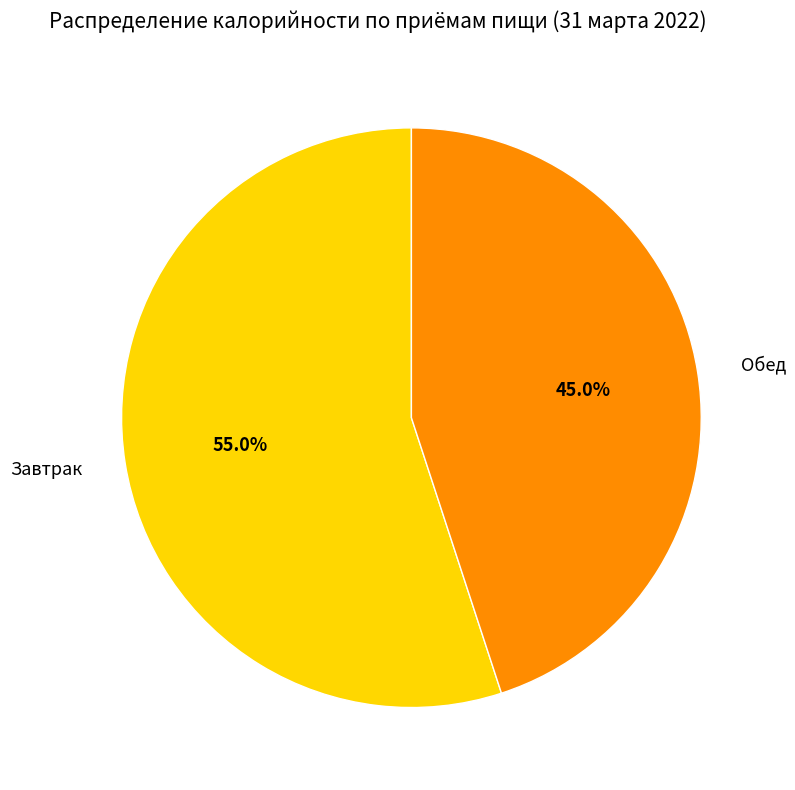

Which category accounts for the majority?

Завтрак